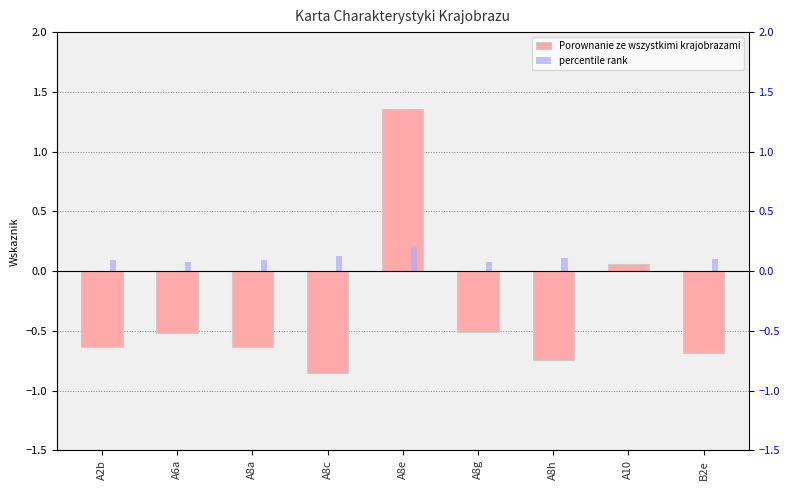

What is the value of the 7th bar from the left?

-0.7